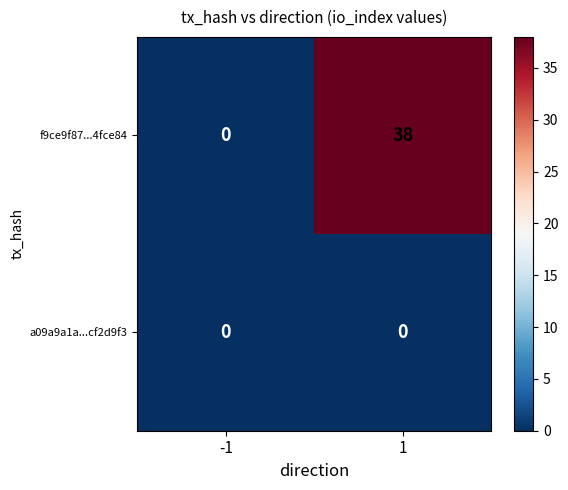

Rank the series at 1 from lowest to highest value.

a09a9a1a...cf2d9f3, f9ce9f87...4fce84